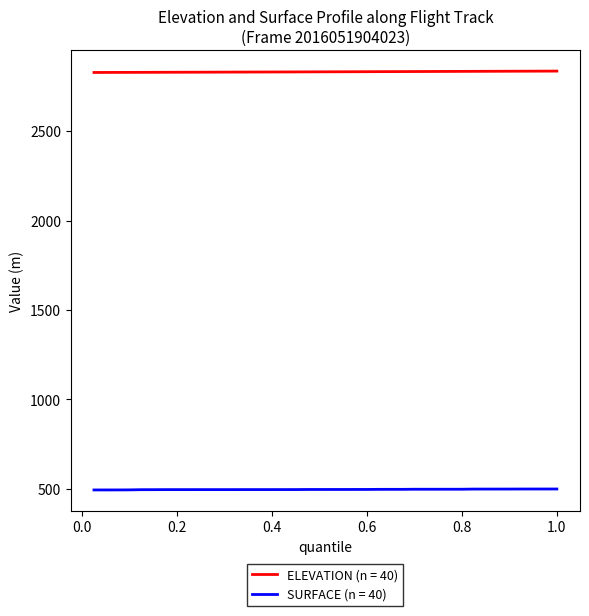

What is the maximum value shown in the chart?

2835.5